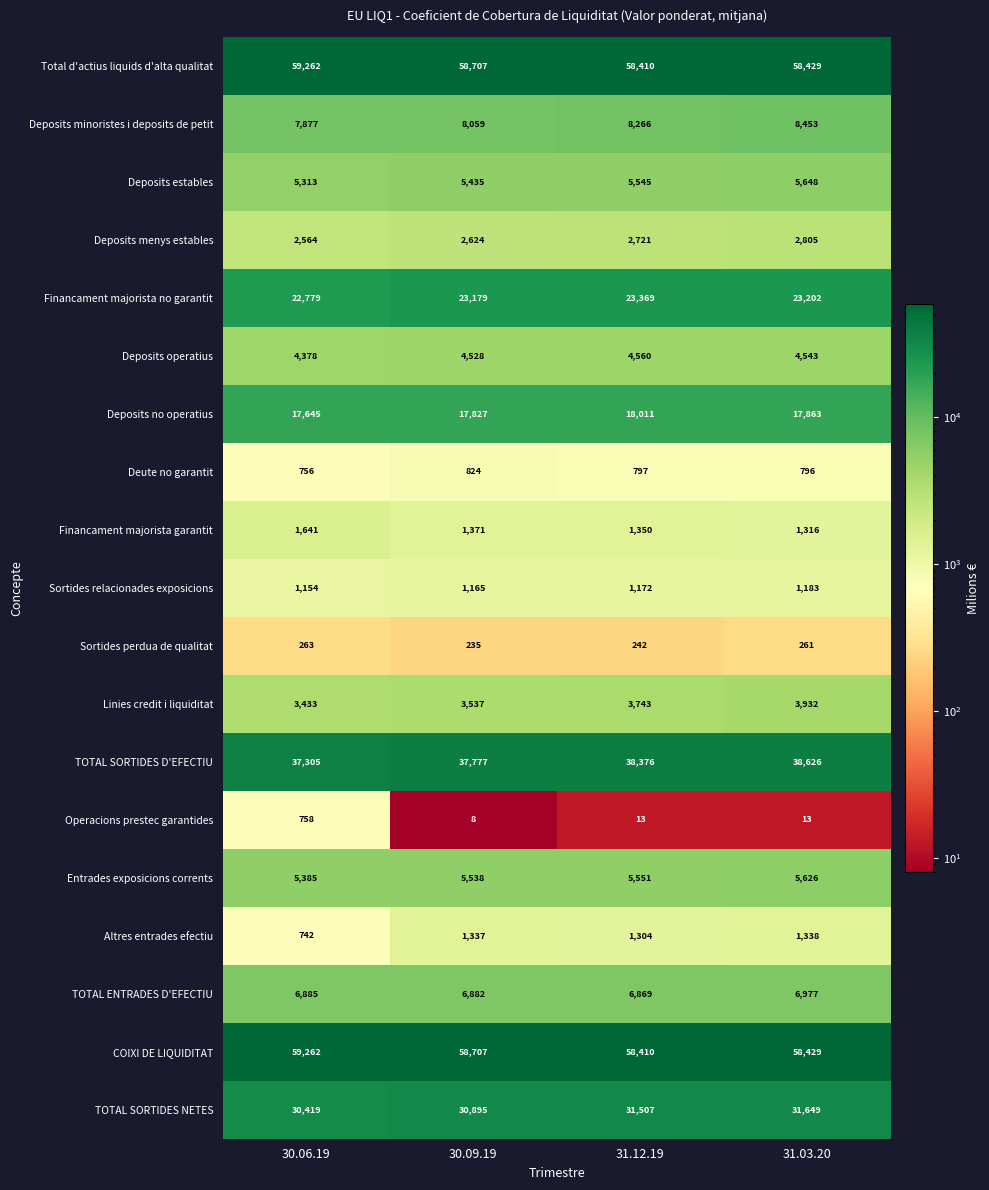

What is the difference between the highest and lowest values at 30.09.19?

58699